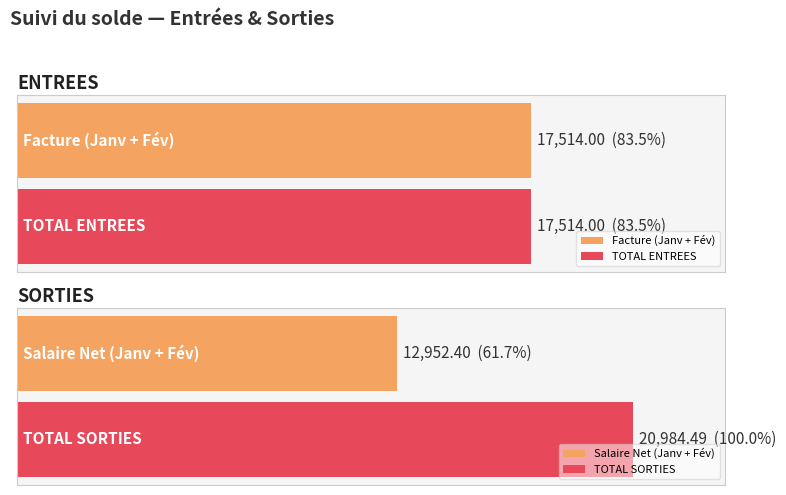

The value of Facture at Février is 5660.9. True or false?

False